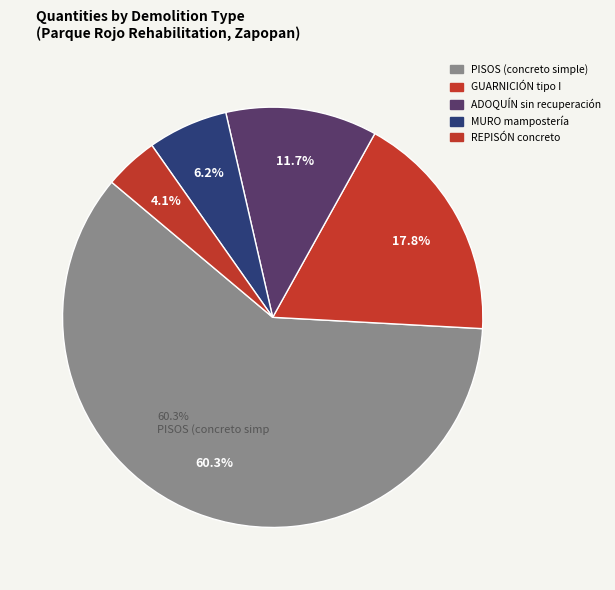

What is the ratio of the value at DEMOLICIÓN DE GUARNICIÓN TIPO I to the value at DEMOLICIÓN DE MURO DE MAMPOSTERÍA?

2.9